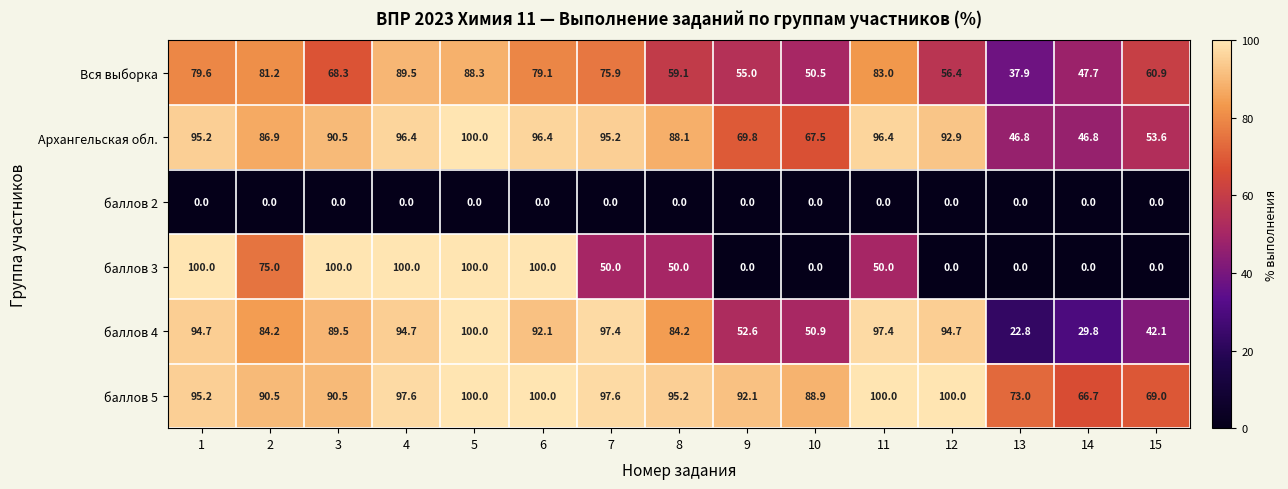

True or false: баллов 4 has a value of 24.9 at 3.

False